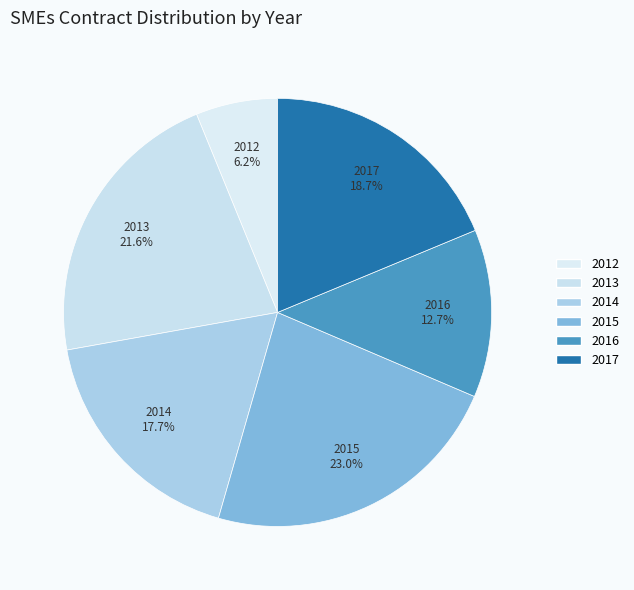

Does any single category account for the majority?

No